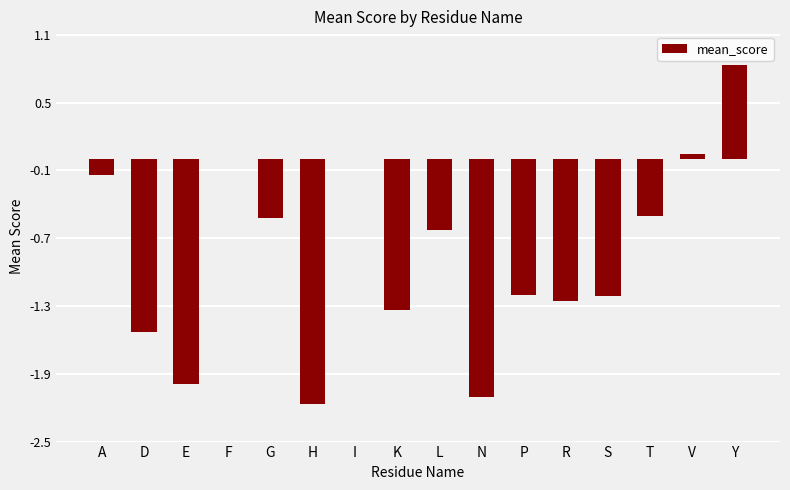

Read the value at H.

-2.2